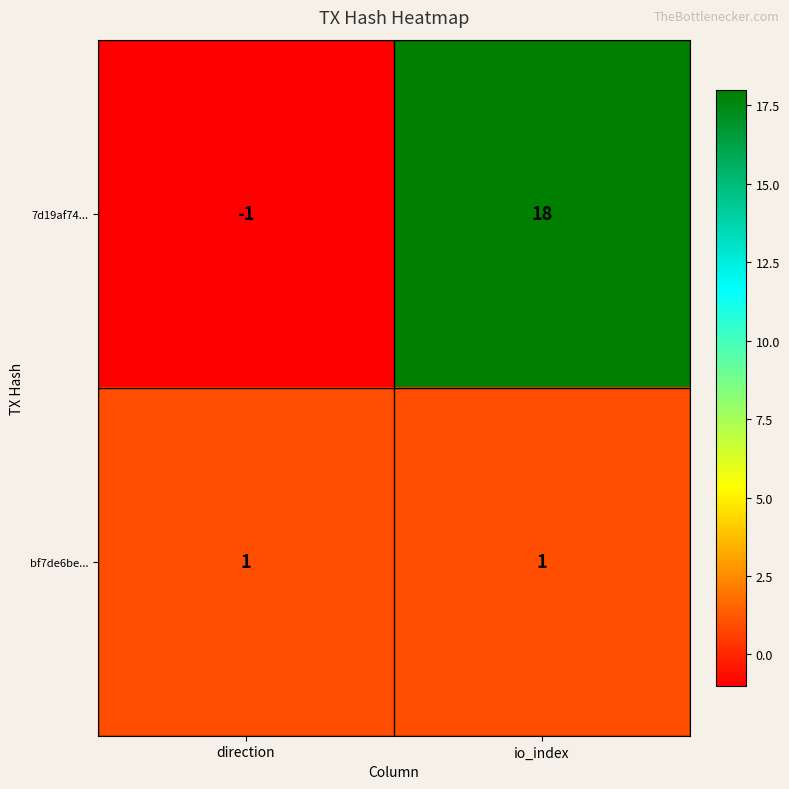

What is the sum of all 7d19af74... values?

17